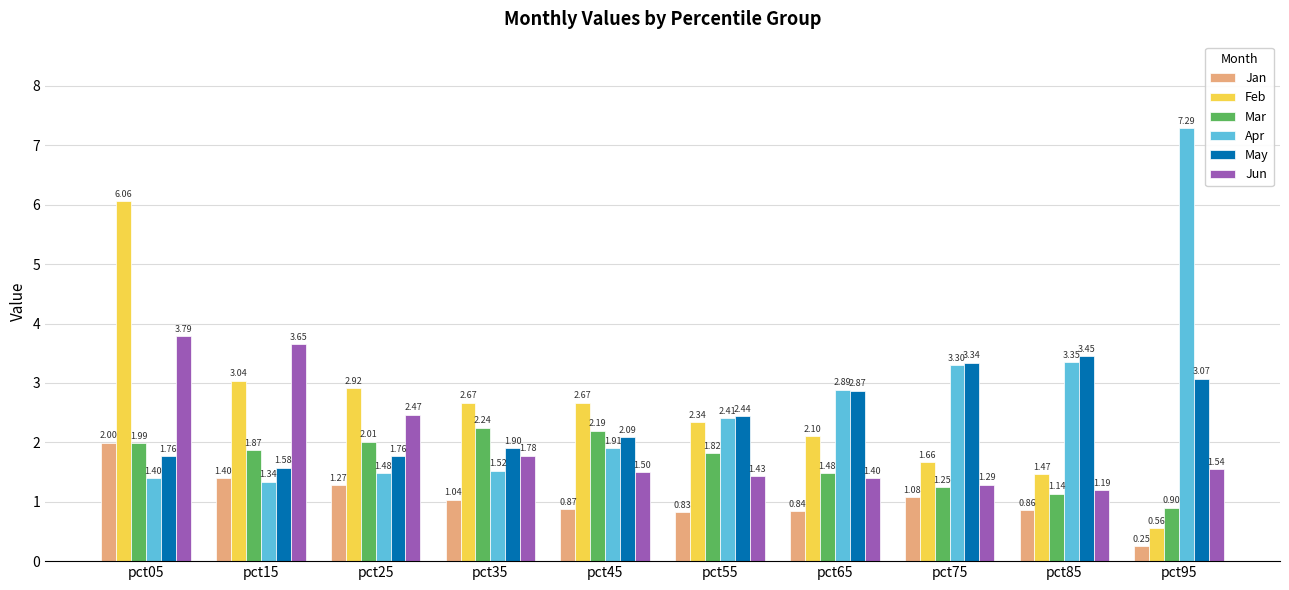

Are the bars horizontal?

No